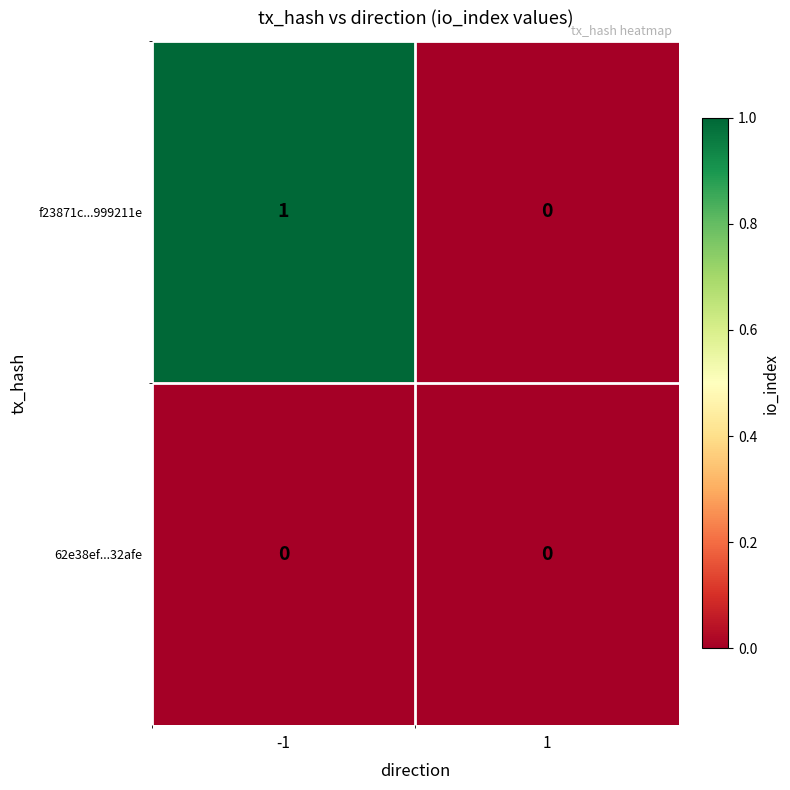

Rank the series by their average value, from highest to lowest.

f23871c...999211e, 62e38ef...32afe